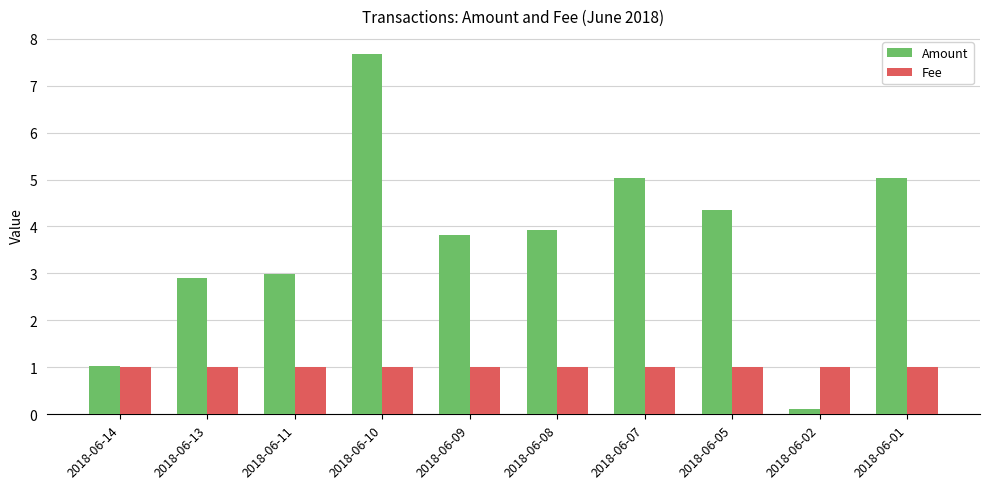

The value of Amount at 2018-06-09 is 2.4. True or false?

False